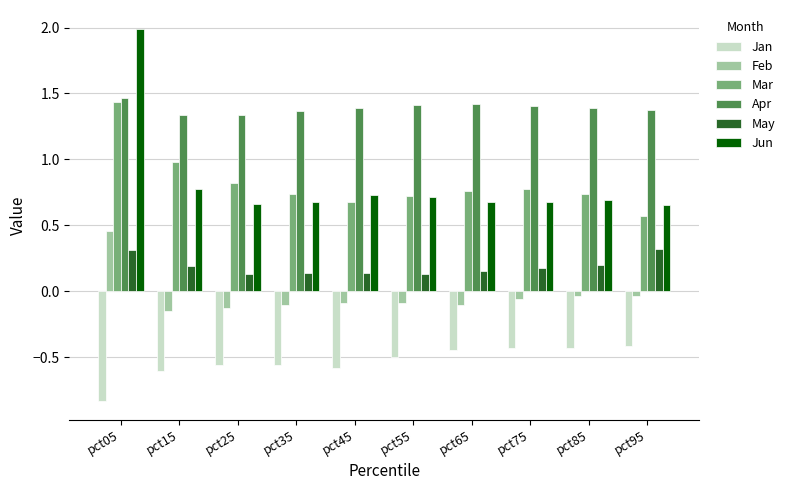

What is the minimum value for Mar?

0.6